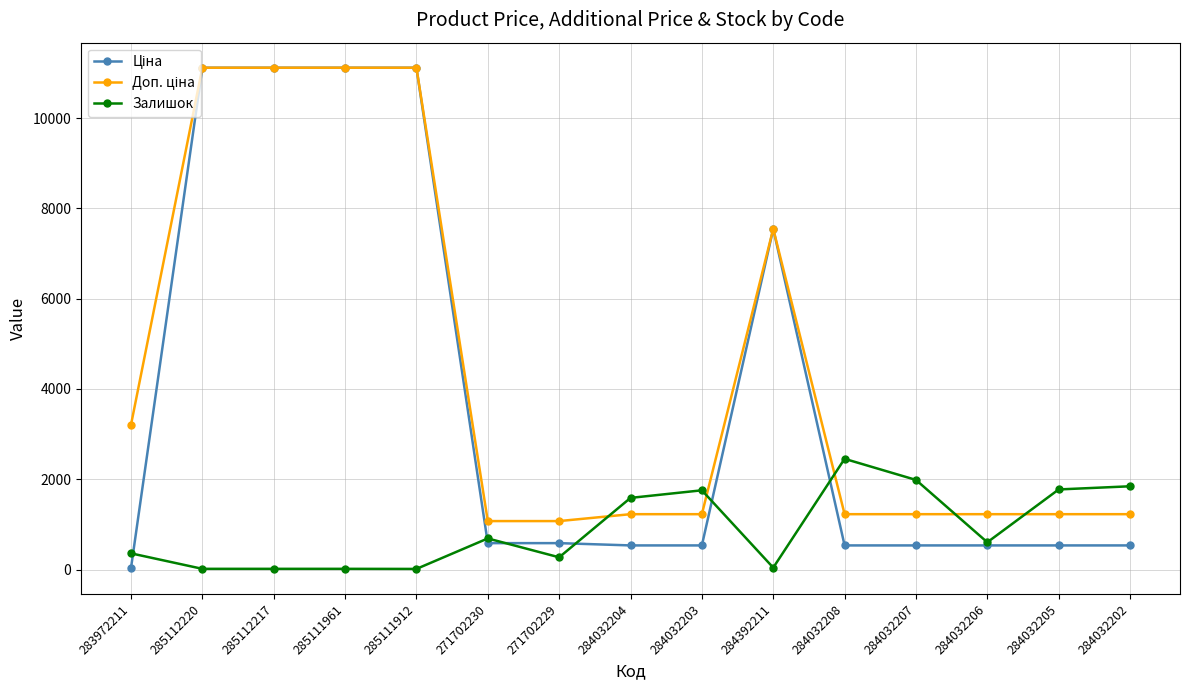

What is the minimum value shown in the chart?

15.0